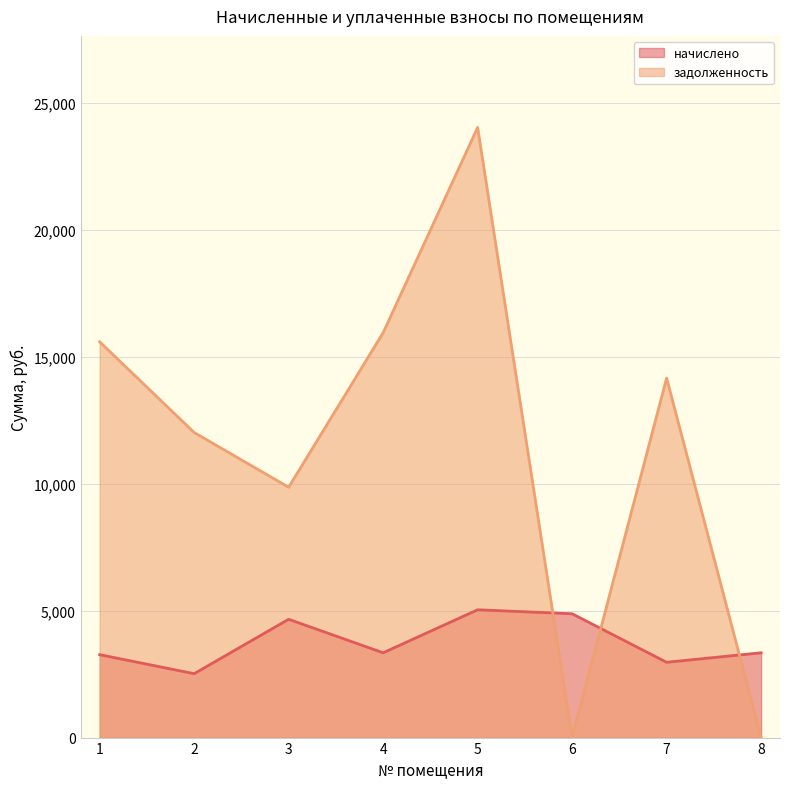

Reading left to right, extract all data points from this chart.

начислено: 1=3265.9	2=2517.5	3=4660.8	4=3340.8	5=5035.0	6=4878.5	7=2966.5	8=3340.8
задолженность: 1=15592.3	2=12019.1	3=9862.5	4=15949.7	5=24038.2	6=0.1	7=14163.0	8=0.7